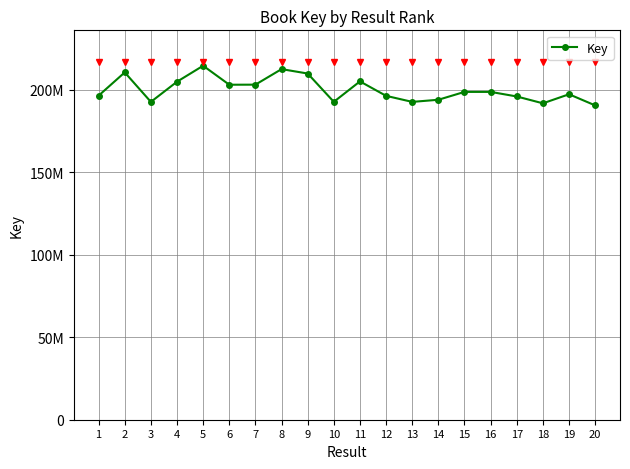

Is this an area chart (filled region under the line)?

No